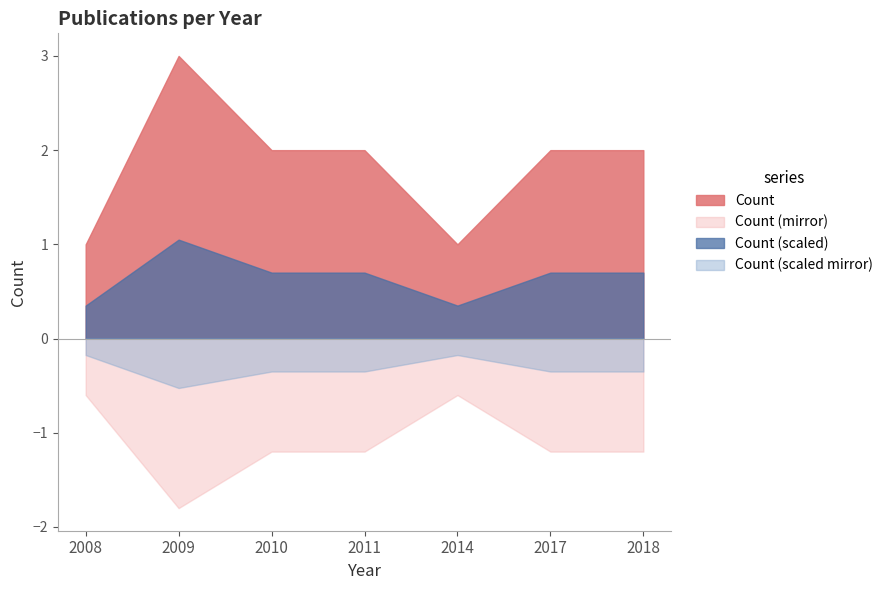

Rank the categories by value from lowest to highest.

2008, 2014, 2010, 2011, 2017, 2018, 2009